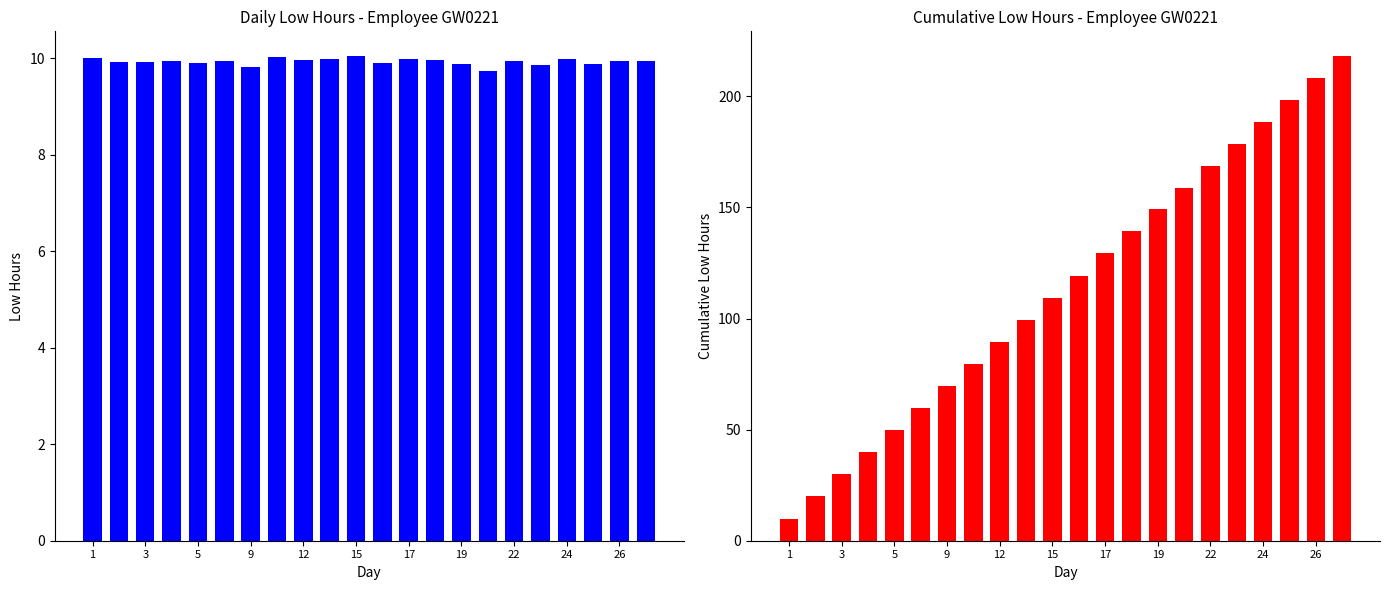

Which series has the widest spread of values?

Cumulative Low (hours)